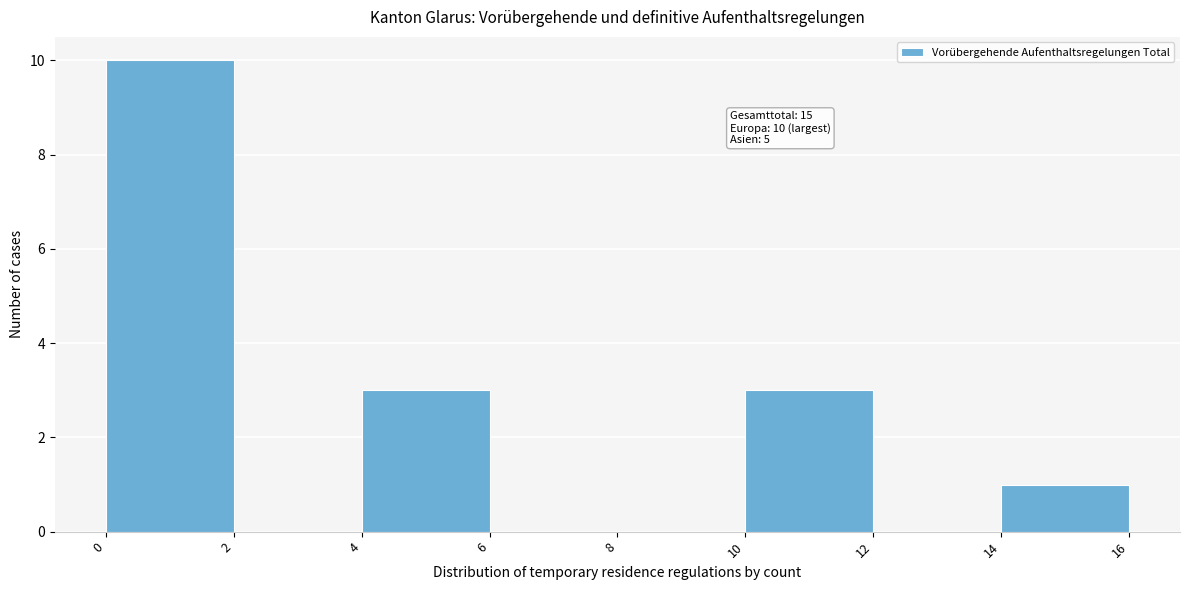

Over which range of the x-axis is the bar tallest?

0 to 2